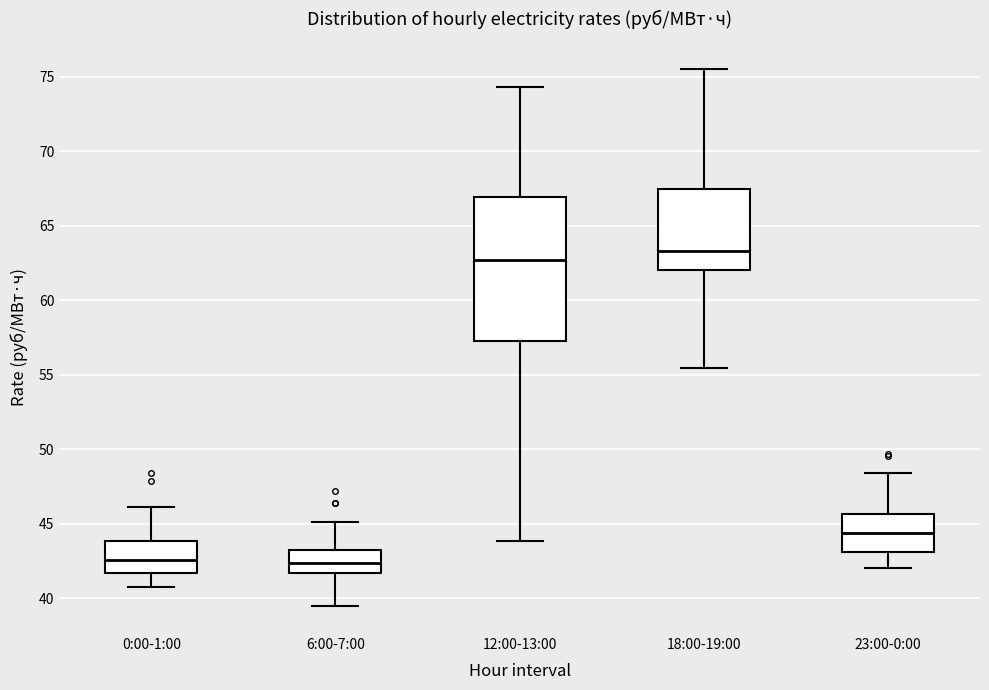

Where does the upper whisker of the box for 0:00-1:00 end on the y-axis? The values are not printed on the chart, so give them approximately, as read against the axis.

46.0